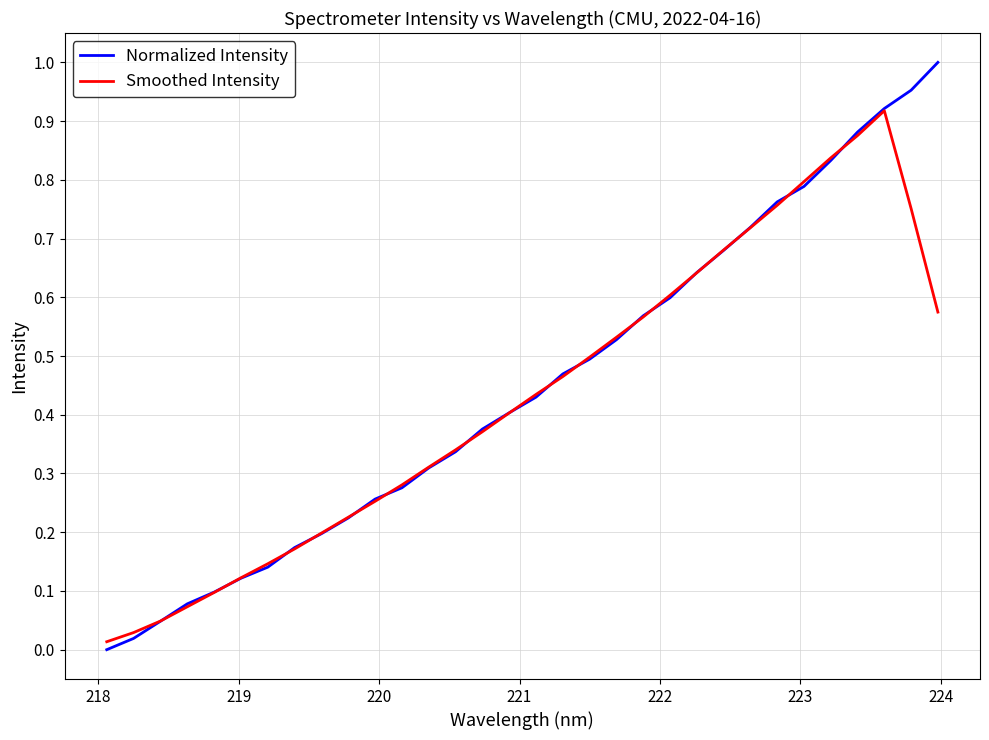

List the series in order of their peak value, highest first.

Normalized Intensity, Smoothed Intensity